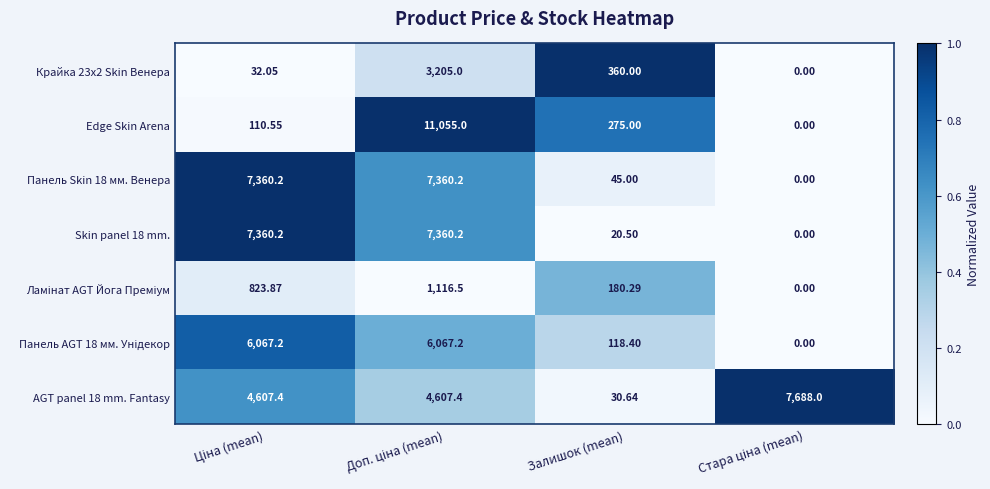

At which label is Edge Skin Arena closest to 5527?

Залишок (mean)